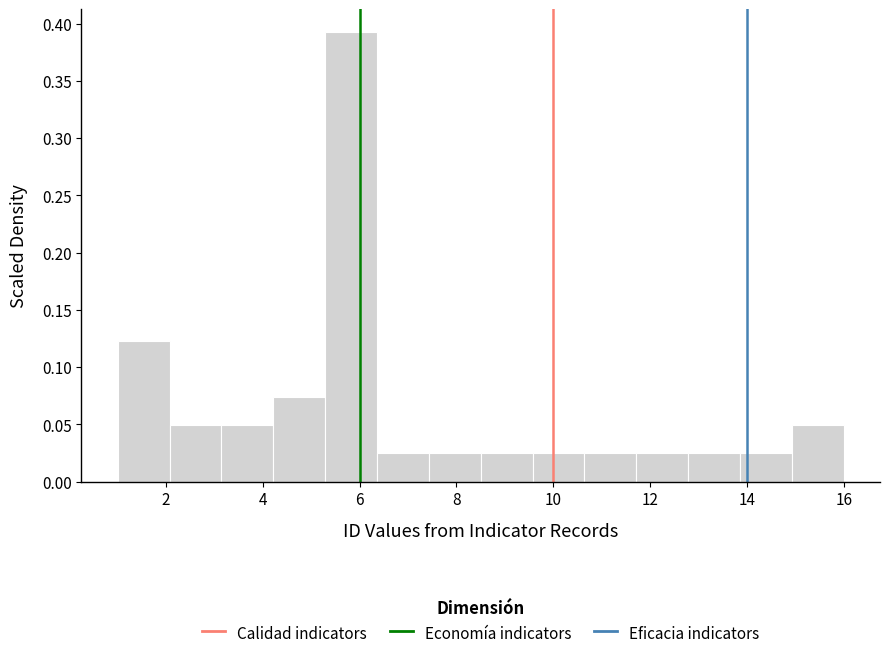

Reading left to right, transcribe this chart: for each bar, give the range it covers on the x-axis and its height. Neither the bar edges nor the heights are printed on the chart, so give them approximately, as read against the axes.

1.0 to 2.0: 0.125
2.0 to 3.2: 0.050
3.2 to 4.2: 0.050
4.2 to 5.2: 0.075
5.2 to 6.4: 0.395
6.4 to 7.4: 0.025
7.4 to 8.6: 0.025
8.6 to 9.6: 0.025
9.6 to 10.6: 0.025
10.6 to 11.8: 0.025
11.8 to 12.8: 0.025
12.8 to 13.8: 0.025
13.8 to 15.0: 0.025
15.0 to 16.0: 0.050